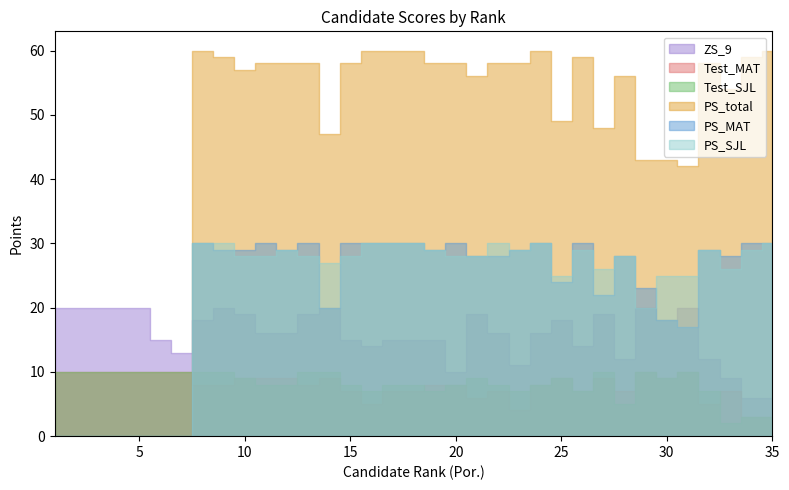

At which label does Test_SJL first exceed 9?

1